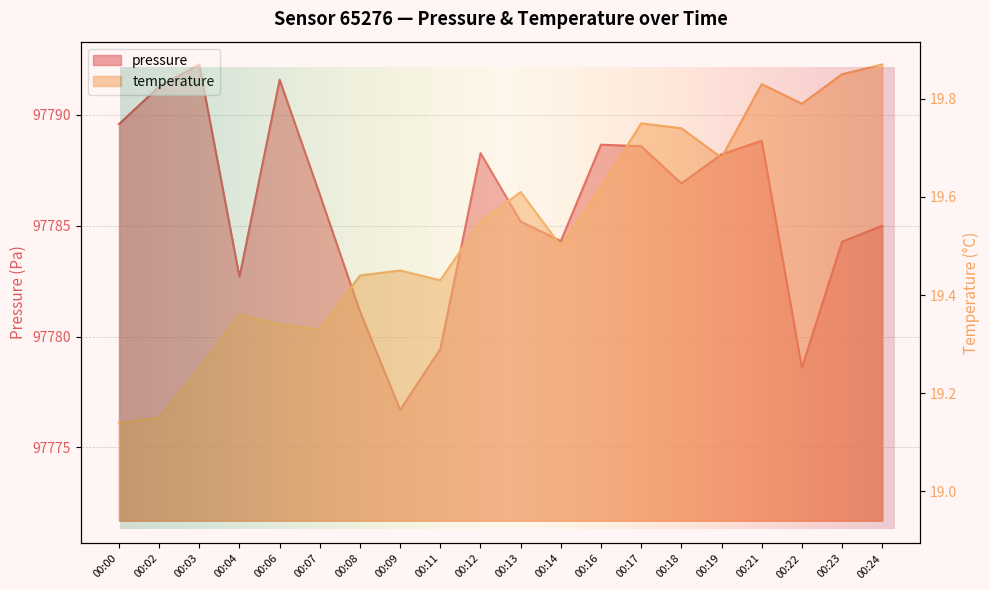

List the series in order of their overall mean, lowest first.

temperature, pressure